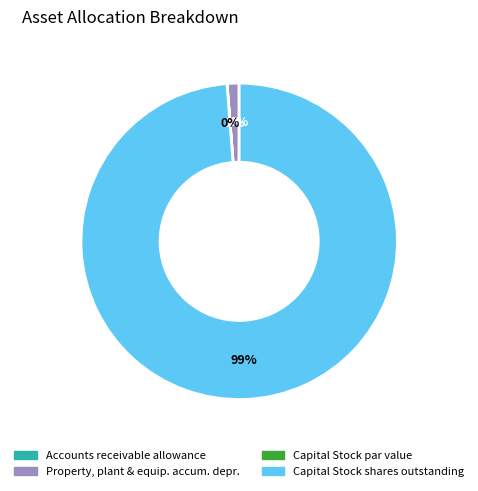

To the nearest percent, what is the difference between the largest and smallest slice percentages?

99%